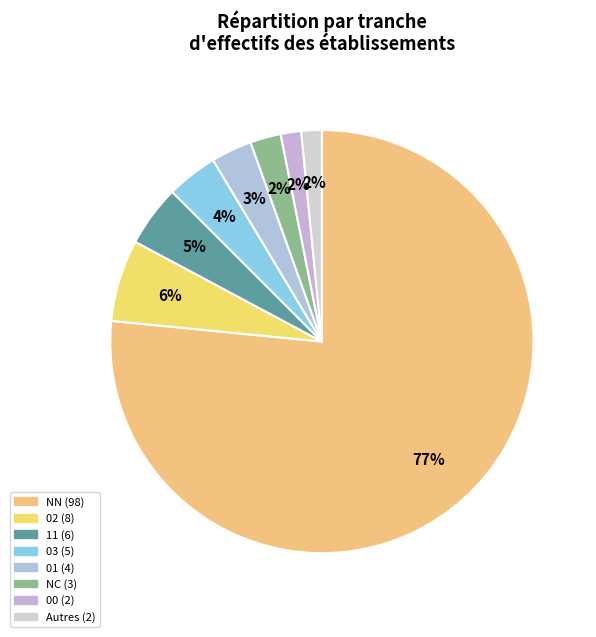

Count the number of slices in the pie.

8